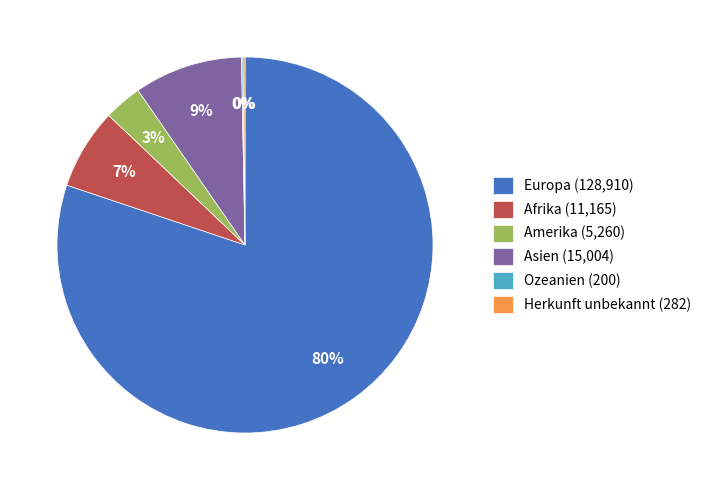

Is there a majority slice in this chart?

Yes